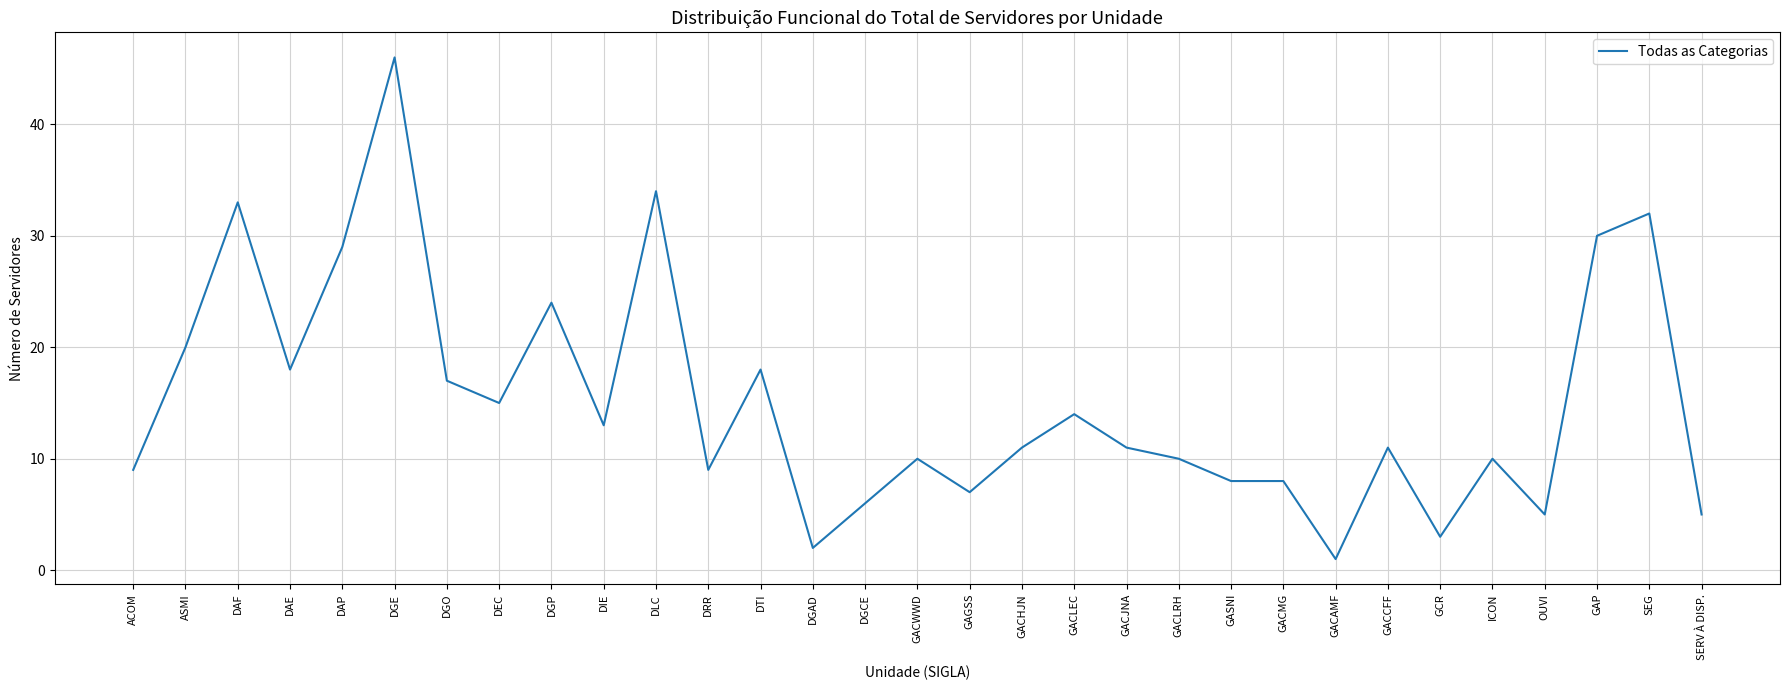

What is the difference between the values at SEG and GACCFF?

21